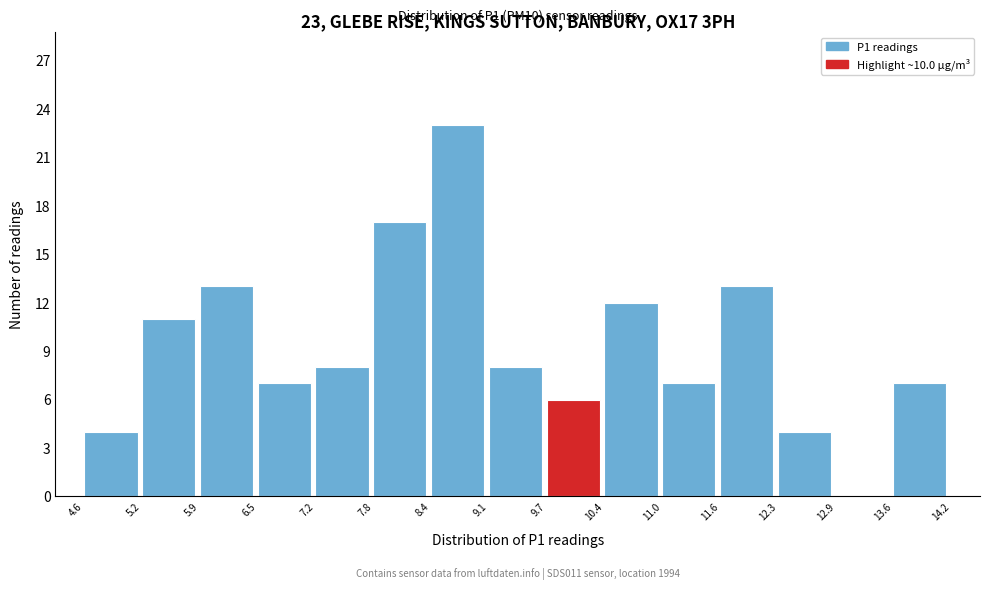

Which range on the x-axis has the tallest bar?

8.4 to 9.1